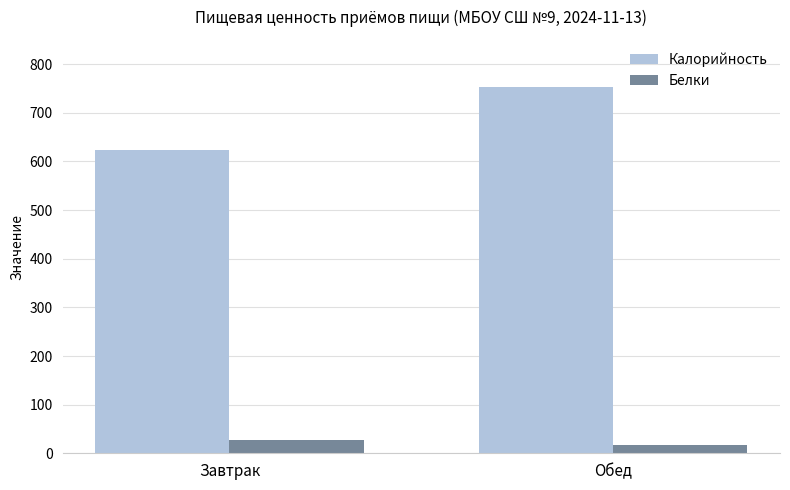

What is the average value of the Калорийность series?

688